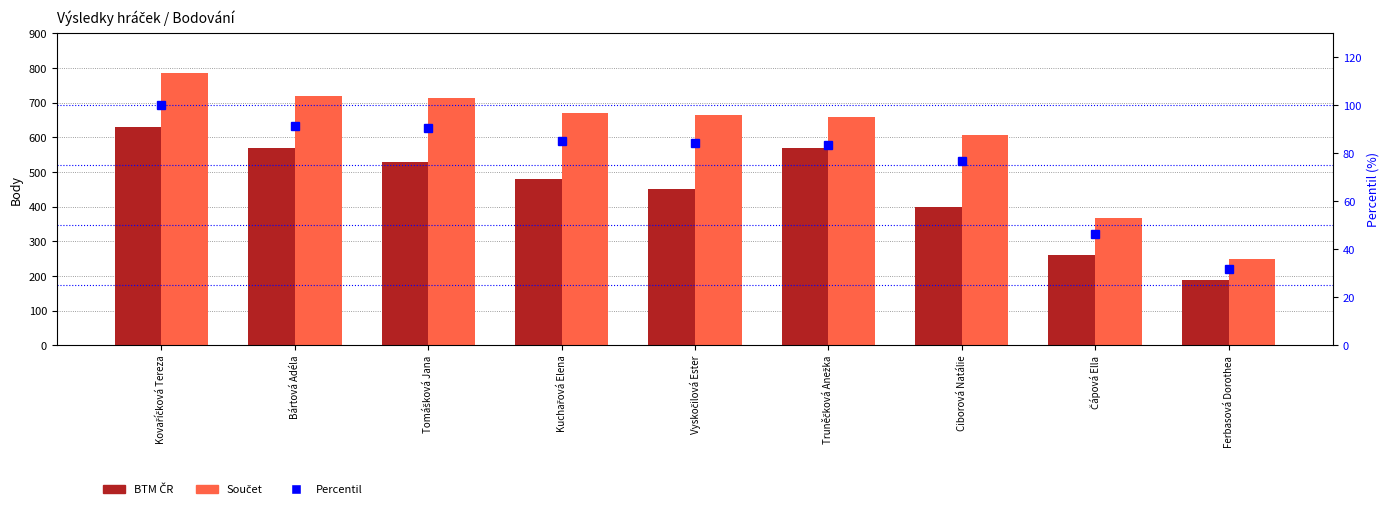

Where does the Percentil (Součet) series first go above 84?

Kovaříčková Tereza